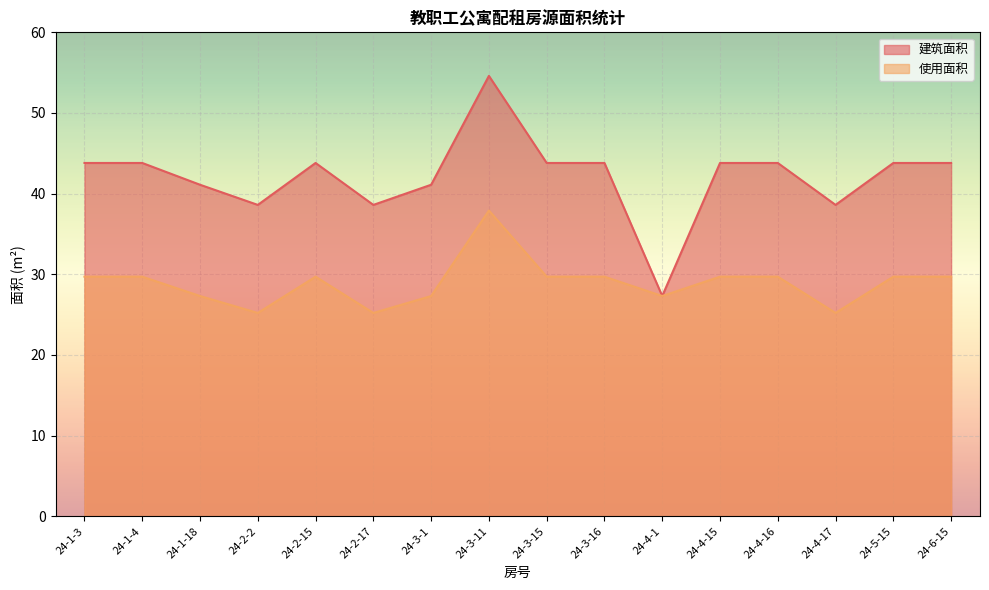

How many distinct data groups are displayed?

2